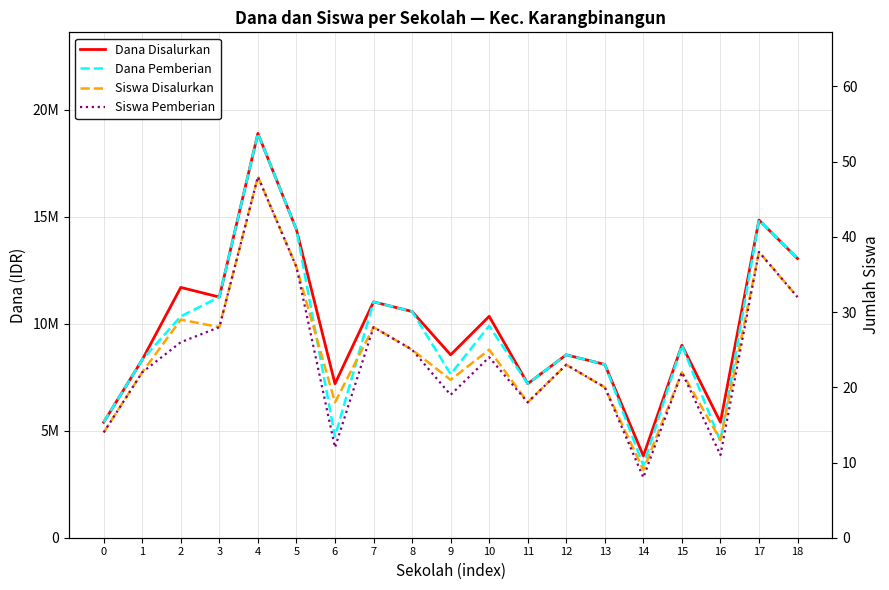

What is the spread (max minus min) of values at 1?

8324978